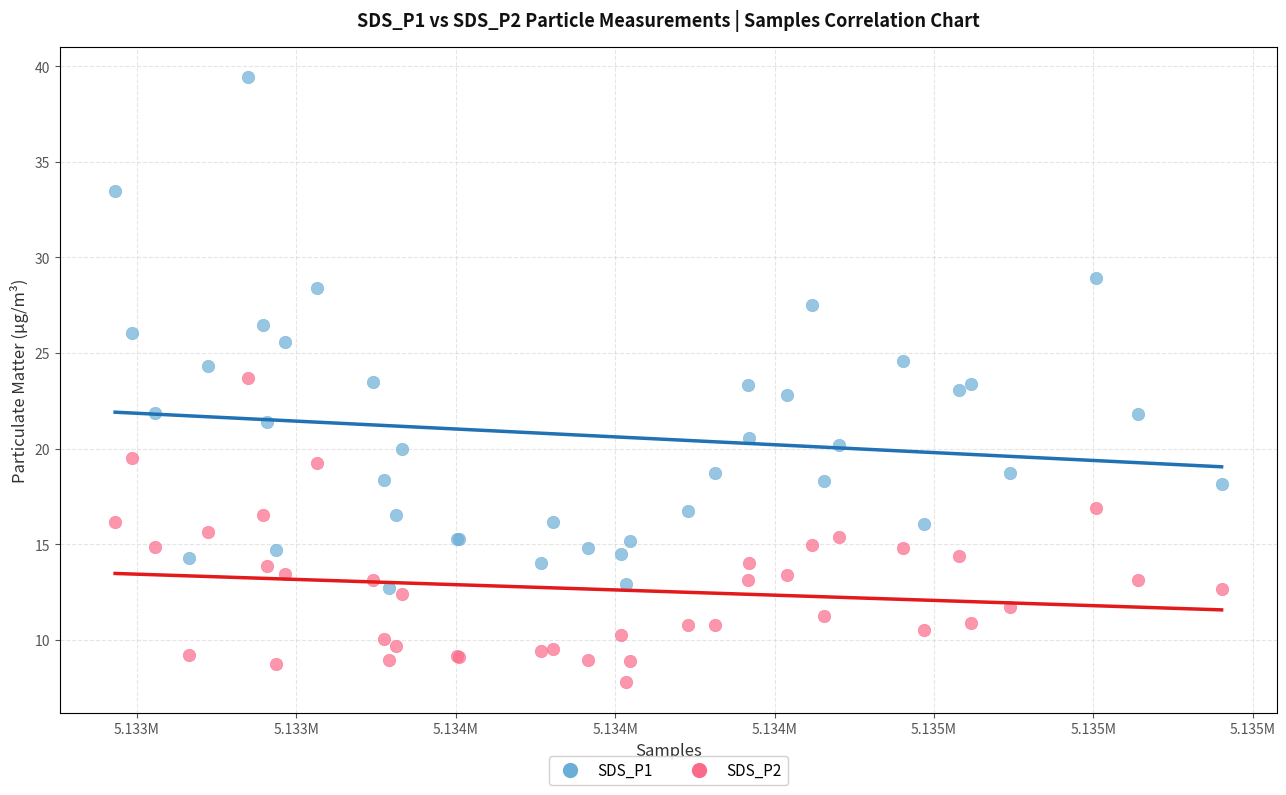

Which series has the largest Y range (max minus min)?

SDS_P1